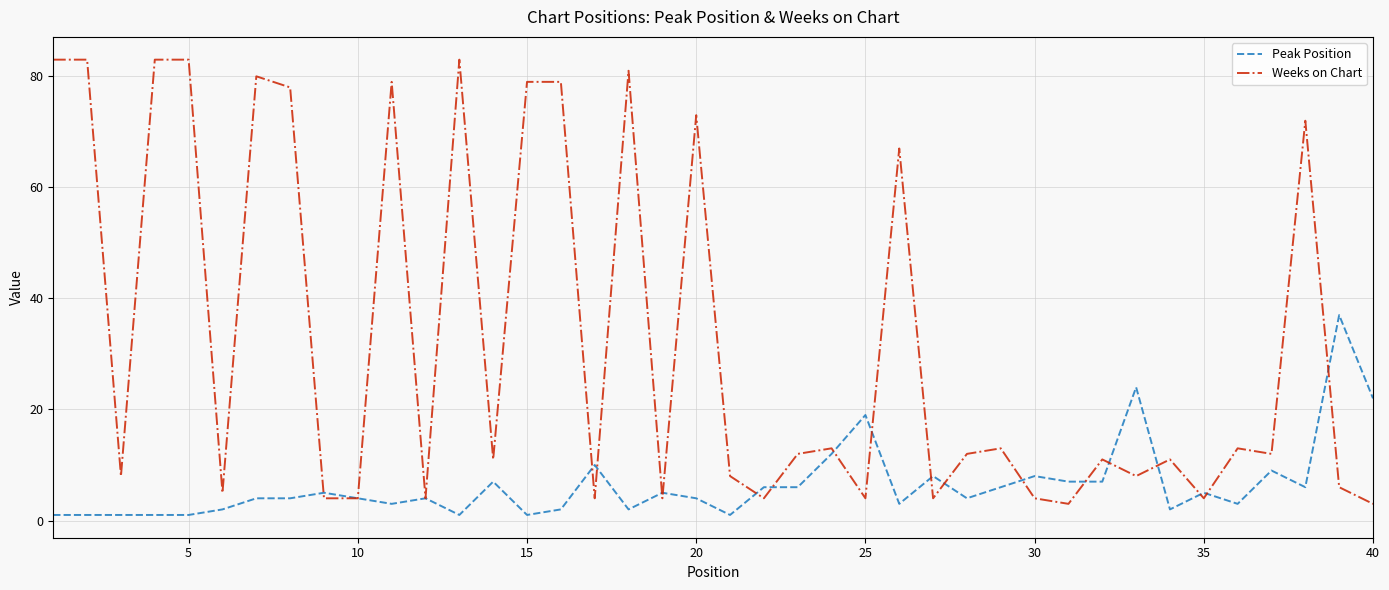

Which series has the largest total across all categories?

Weeks on Chart